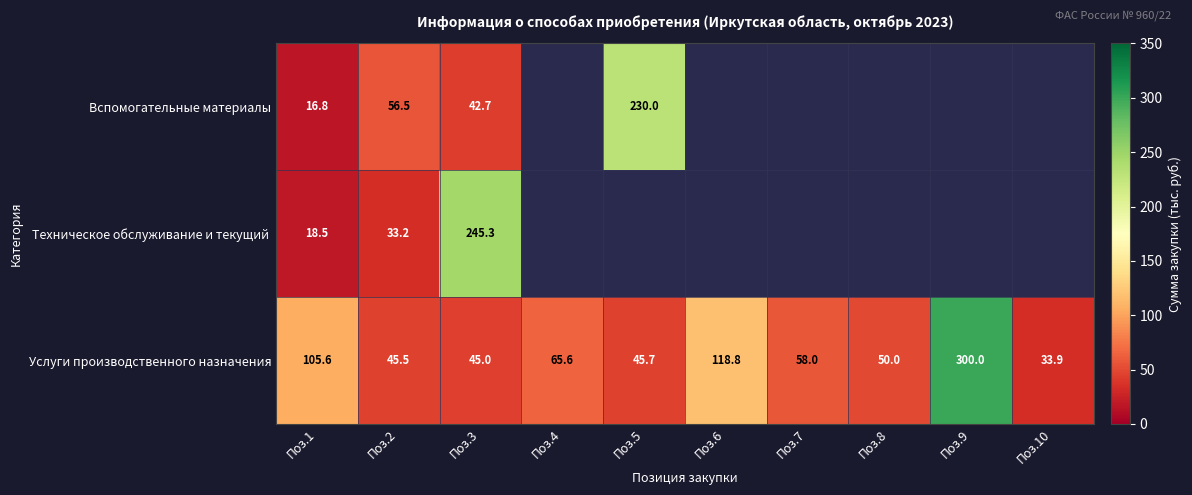

List the labels in order of Услуги производственного назначения value, largest first.

Поз.9, Поз.6, Поз.1, Поз.4, Поз.7, Поз.8, Поз.5, Поз.2, Поз.3, Поз.10